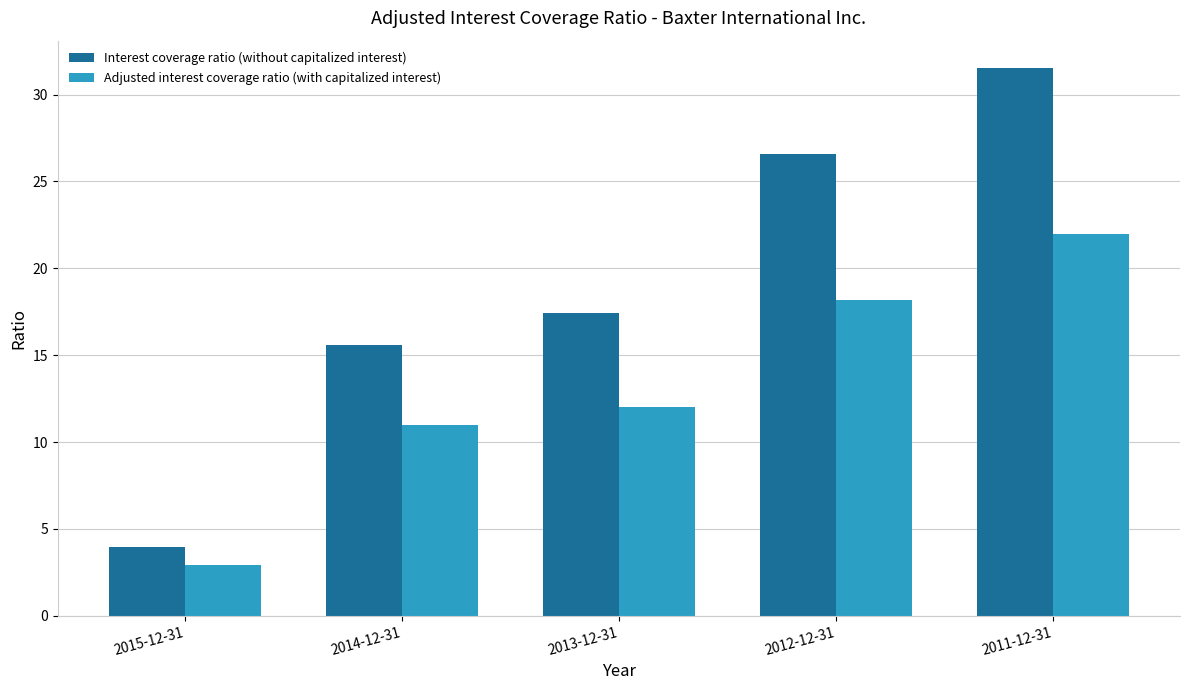

True or false: Interest coverage ratio (without capitalized interest) has a value of 31.5 at 2011-12-31.

True